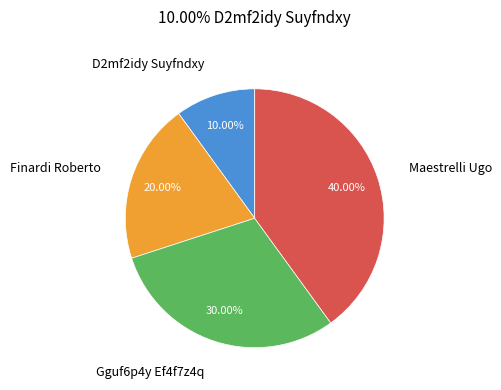

To the nearest percent, what is the combined percentage of Finardi Roberto and Gguf6p4y Ef4f7z4q?

50%